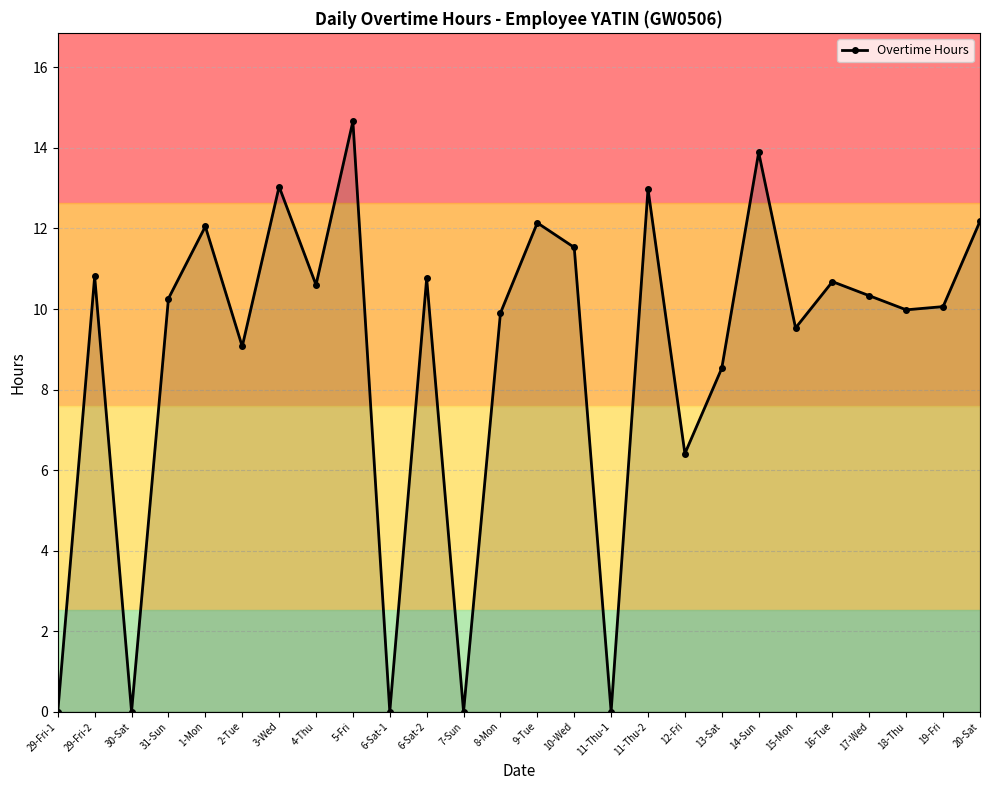

What is the difference between the second highest and second lowest values?

13.9